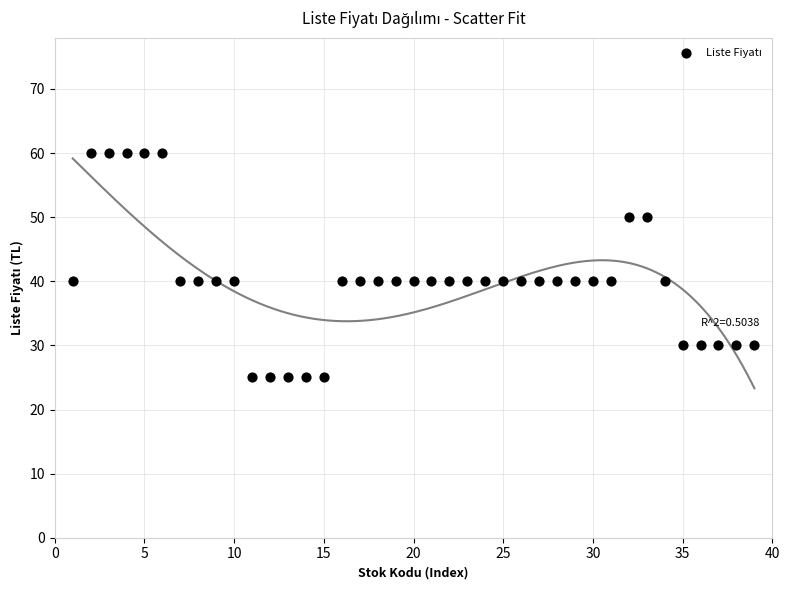

What is the range of X values (max minus min)?

38